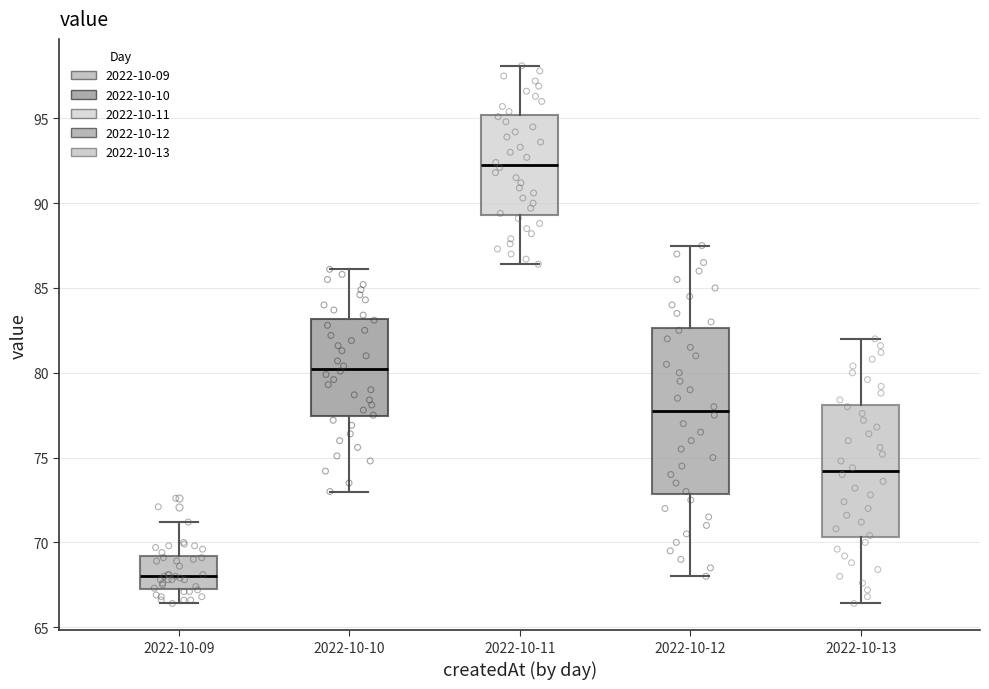

Reading left to right, read every box against the y-axis: the position of its median line, the range the box covers, and the ends of its whiskers. The values are not printed on the chart, so give them approximately, as read against the axis.

2022-10-09: median 68.0, box 67.5 to 69.0, whiskers 66.5 to 71.0
2022-10-10: median 80.5, box 77.5 to 83.0, whiskers 73.0 to 86.0
2022-10-11: median 92.5, box 89.5 to 95.0, whiskers 86.5 to 98.0
2022-10-12: median 78.0, box 73.0 to 82.5, whiskers 68.0 to 87.5
2022-10-13: median 74.0, box 70.5 to 78.0, whiskers 66.5 to 82.0